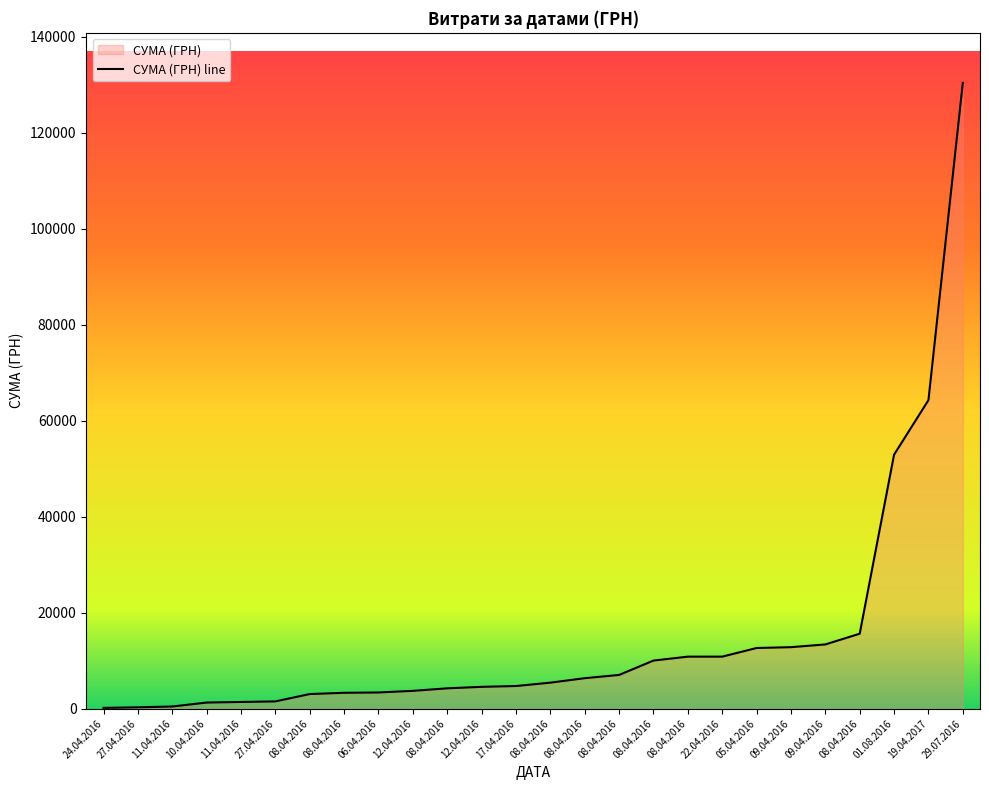

Reading left to right, list all the values displayed in this chart.

179.0	297.0	464.0	1287.8	1411.5	1528.2	3059.1	3321.5	3387.1	3726.6	4250.7	4561.9	4730.0	5431.3	6363.2	7040.0	10034.2	10850.9	10854.2	12651.6	12827.3	13396.5	15630.0	52936.8	64293.0	130379.7